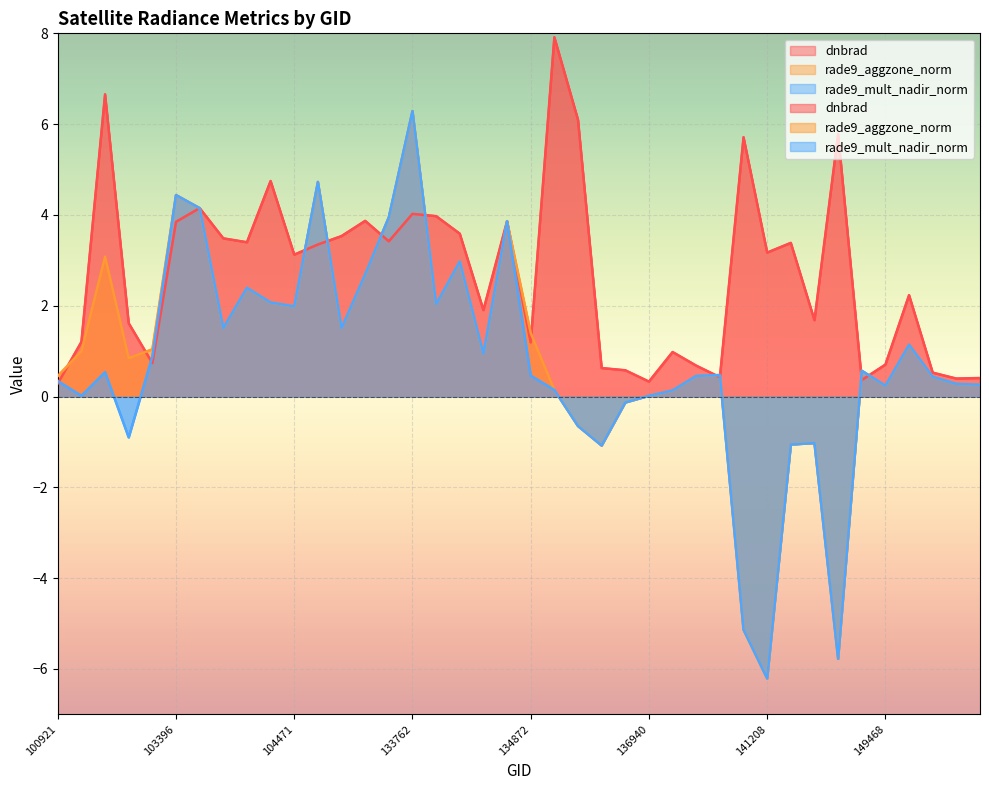

Reading right to left, transcribe all the data shown in this chart.

dnbrad: 151465=0.4	150777=0.4	149840=0.5	149654=2.2	149468=0.7	149262=0.4	146681=5.8	141975=1.7	141783=3.4	141208=3.2	141015=5.7	138492=0.4	137335=0.7	137142=1.0	136940=0.3	136755=0.6	136561=0.6	136001=6.1	135249=7.9	134872=1.2	134687=3.9	134492=1.9	134322=3.6	134138=4.0	133762=4.0	133584=3.4	133404=3.9	133209=3.5	132847=3.3	104471=3.1	103988=4.7	103877=3.4	103642=3.5	103515=4.2	103396=3.8	102300=0.7	101917=1.6	101805=6.7	101303=1.2	100921=0.3
rade9_aggzone_norm: 151465=0.3	150777=0.3	149840=0.4	149654=1.1	149468=0.2	149262=0.6	146681=-5.8	141975=-1.0	141783=-1.1	141208=-6.2	141015=-5.1	138492=0.5	137335=0.5	137142=0.1	136940=0.0	136755=-0.1	136561=-1.1	136001=-0.7	135249=0.1	134872=1.4	134687=3.9	134492=0.9	134322=3.0	134138=2.0	133762=6.3	133584=3.9	133404=2.7	133209=1.5	132847=4.7	104471=2.0	103988=2.1	103877=2.4	103642=1.5	103515=4.1	103396=4.4	102300=1.0	101917=0.8	101805=3.1	101303=1.0	100921=0.5
rade9_mult_nadir_norm: 151465=0.3	150777=0.3	149840=0.4	149654=1.1	149468=0.2	149262=0.6	146681=-5.8	141975=-1.0	141783=-1.1	141208=-6.2	141015=-5.1	138492=0.5	137335=0.5	137142=0.1	136940=0.0	136755=-0.1	136561=-1.1	136001=-0.7	135249=0.1	134872=0.5	134687=3.9	134492=0.9	134322=3.0	134138=2.0	133762=6.3	133584=3.9	133404=2.7	133209=1.5	132847=4.7	104471=2.0	103988=2.1	103877=2.4	103642=1.5	103515=4.1	103396=4.4	102300=0.9	101917=-0.9	101805=0.5	101303=0.0	100921=0.3